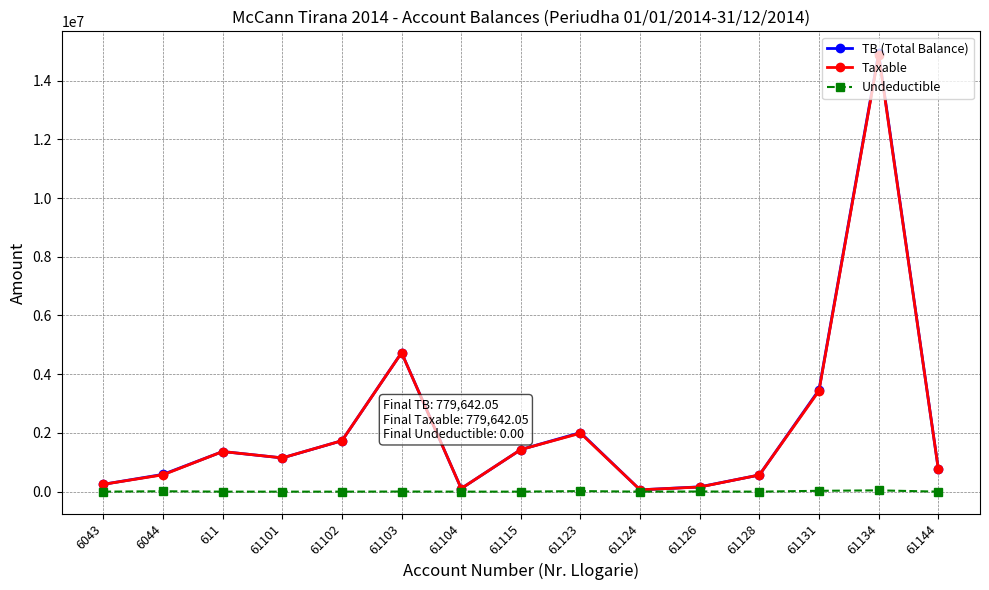

What is the average value of the TB (Total Balance) series?

2222873.0